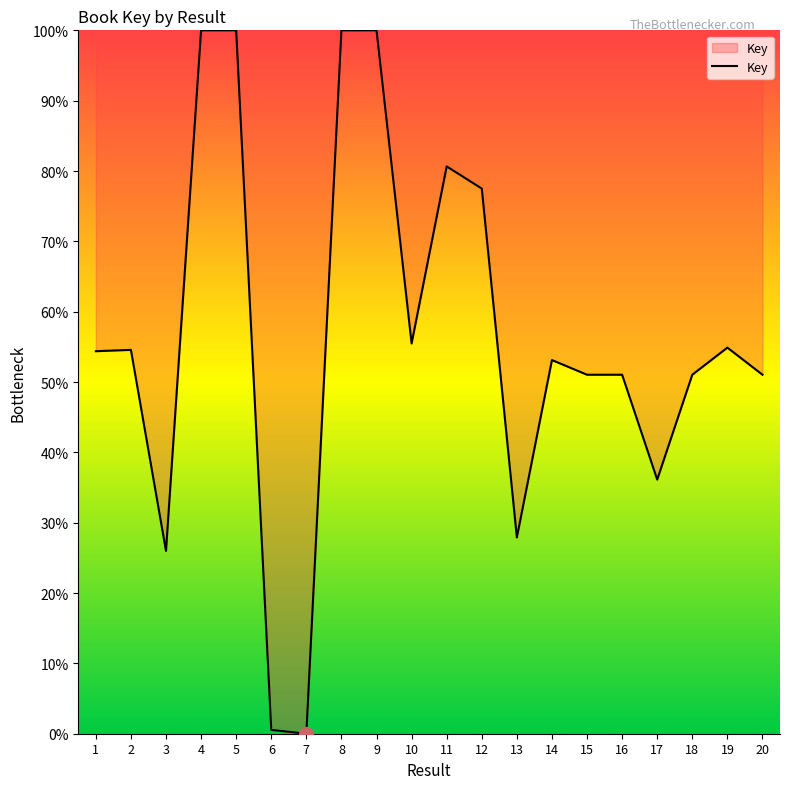

What is the difference between the maximum and minimum values?

100.0